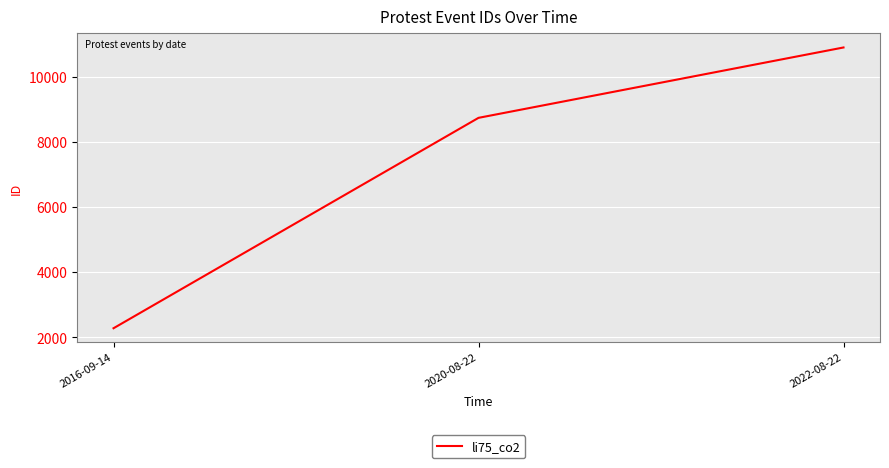

What is the maximum value shown in the chart?

10896